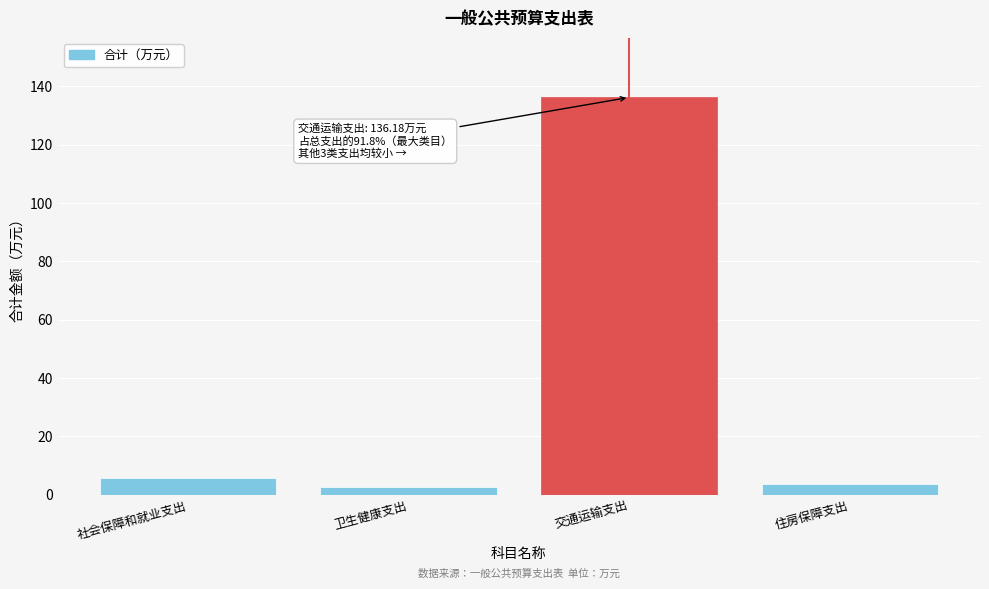

Reading left to right, what are all the values shown in this chart?

5.8	2.7	136.2	3.7